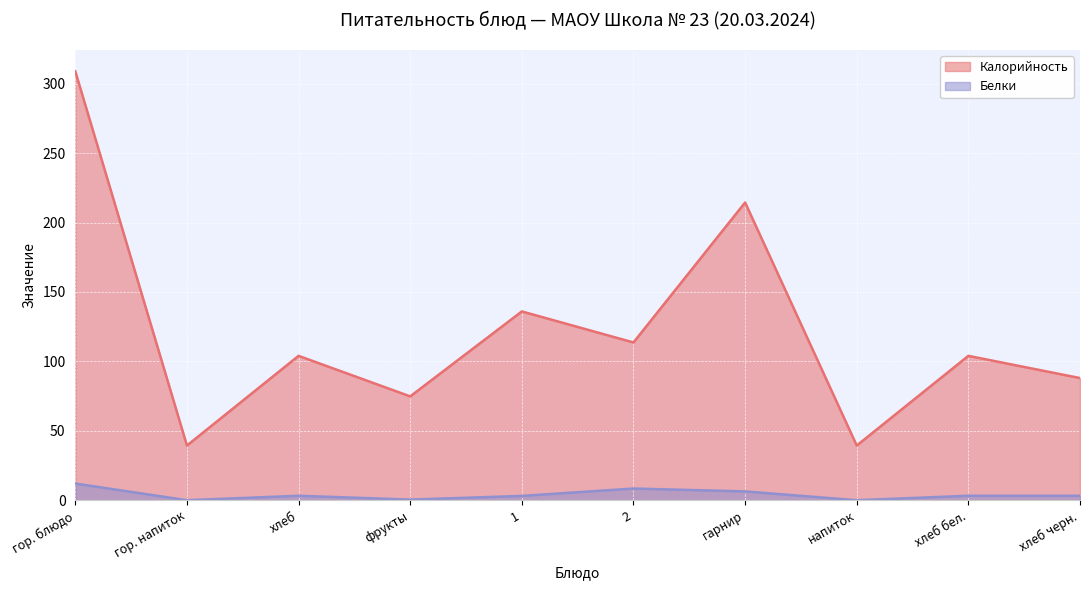

Is the value of Калорийность at 2 greater than the value of Белки at гарнир?

Yes